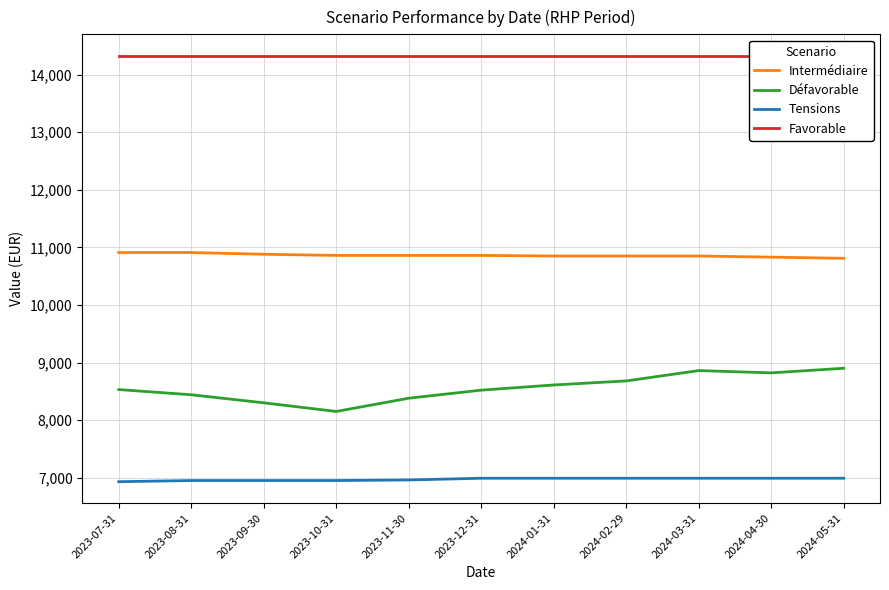

Is it true that Tensions equals 6990 at 2024-04-30?

True